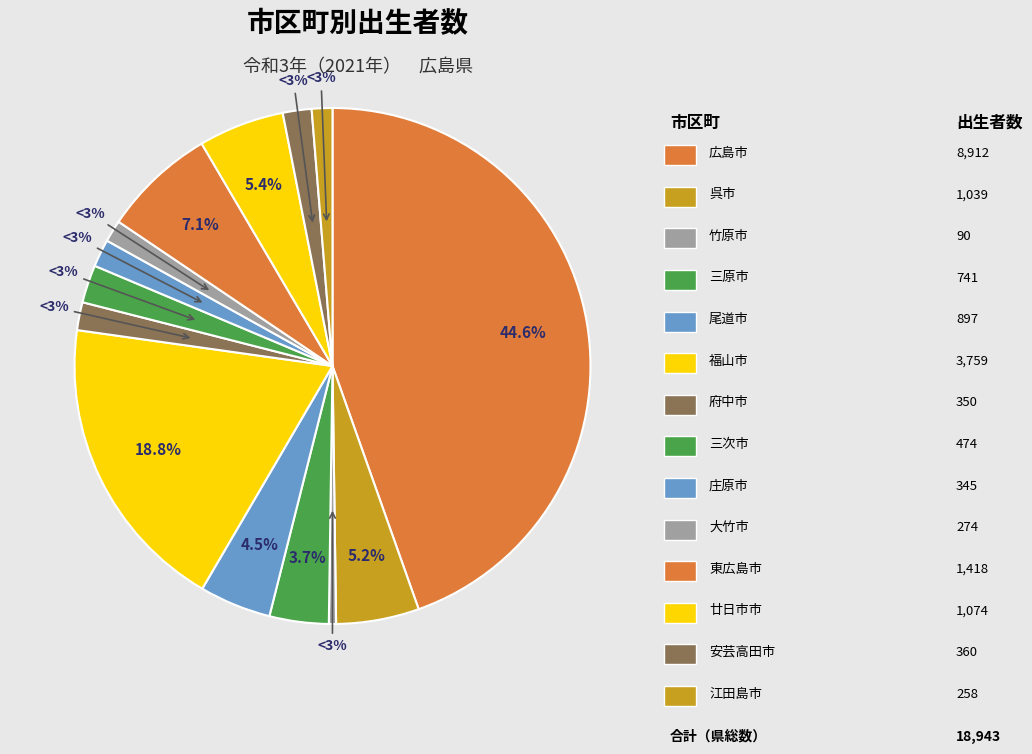

Does any single category account for the majority?

No